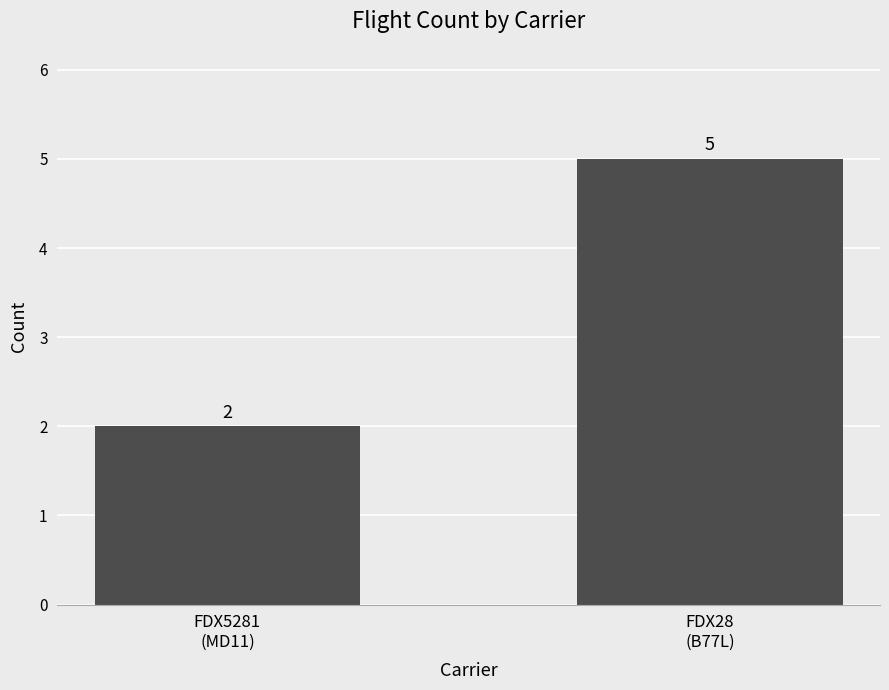

What is the value of the 1st bar from the left?

2